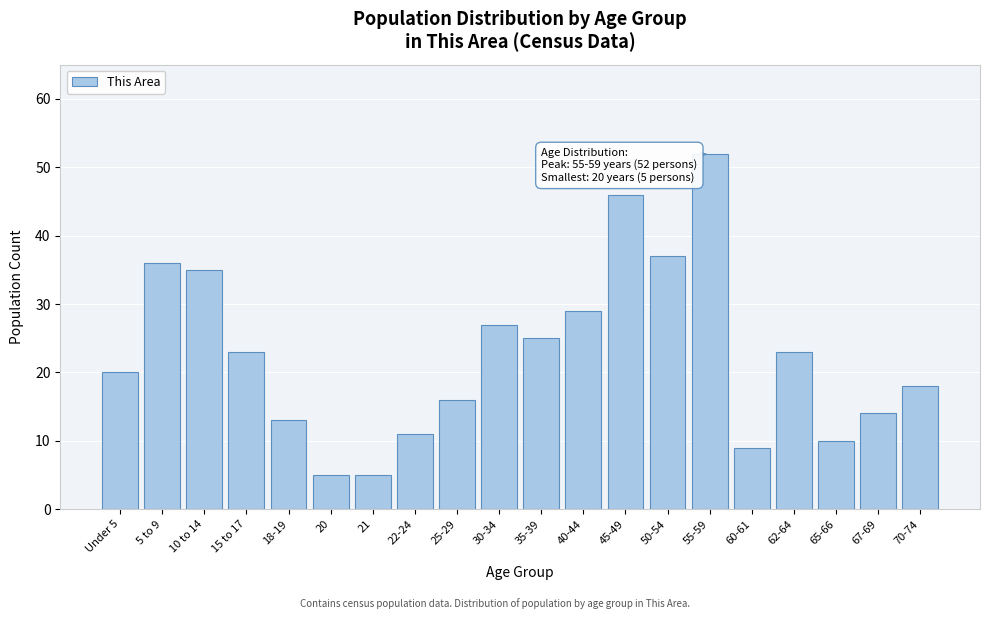

Reading right to left, what are all the values shown in this chart?

70-74=18	67-69=14	65-66=10	62-64=23	60-61=9	55-59=52	50-54=37	45-49=46	40-44=29	35-39=25	30-34=27	25-29=16	22-24=11	21=5	20=5	18-19=13	15 to 17=23	10 to 14=35	5 to 9=36	Under 5=20